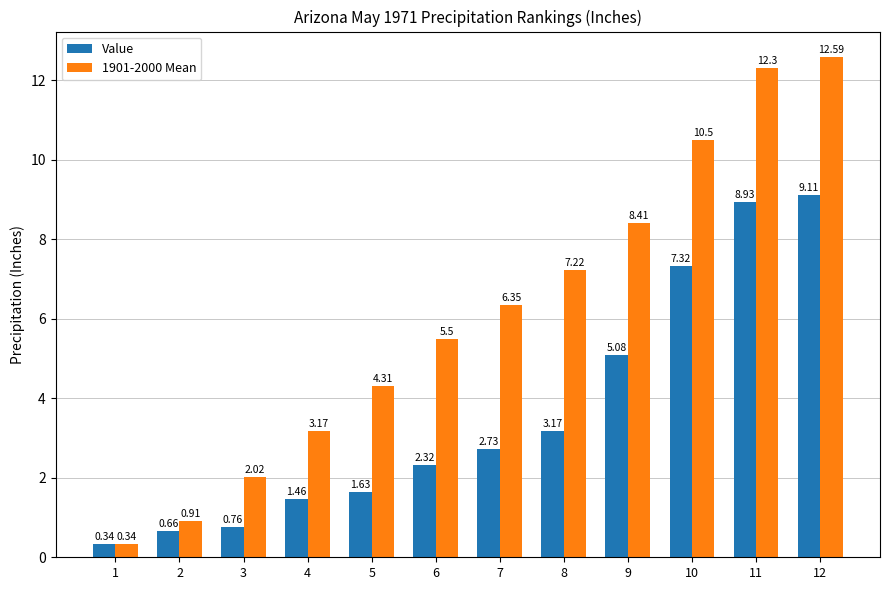

The value of Value at 9 is 6.8. True or false?

False